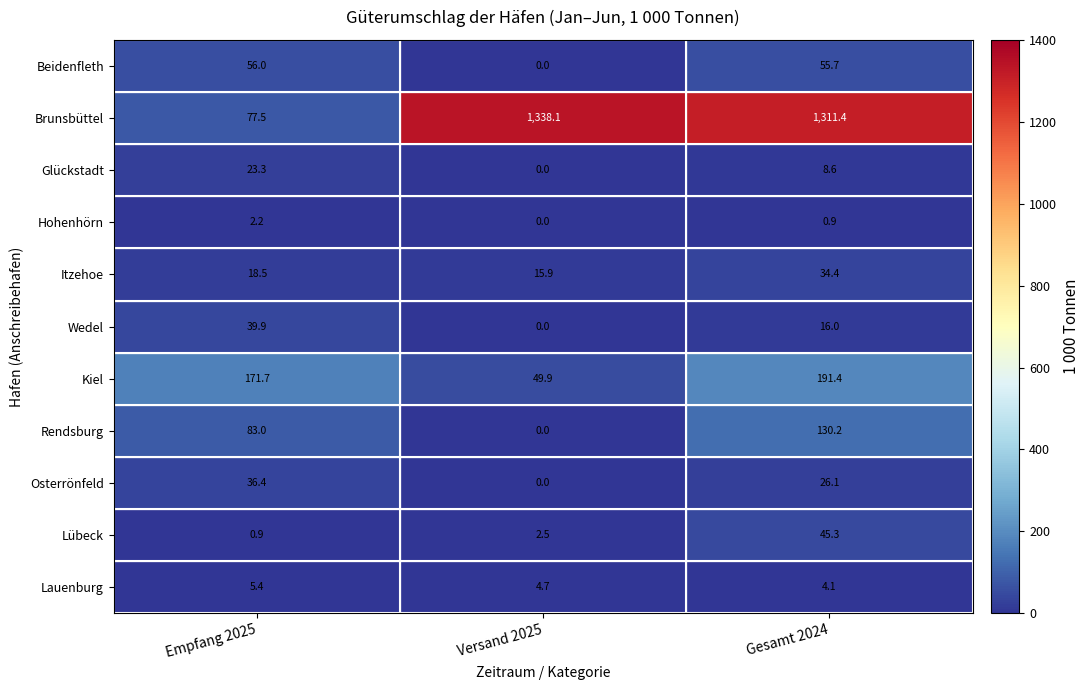

True or false: Kiel has a value of 49.9 at Versand 2025.

True